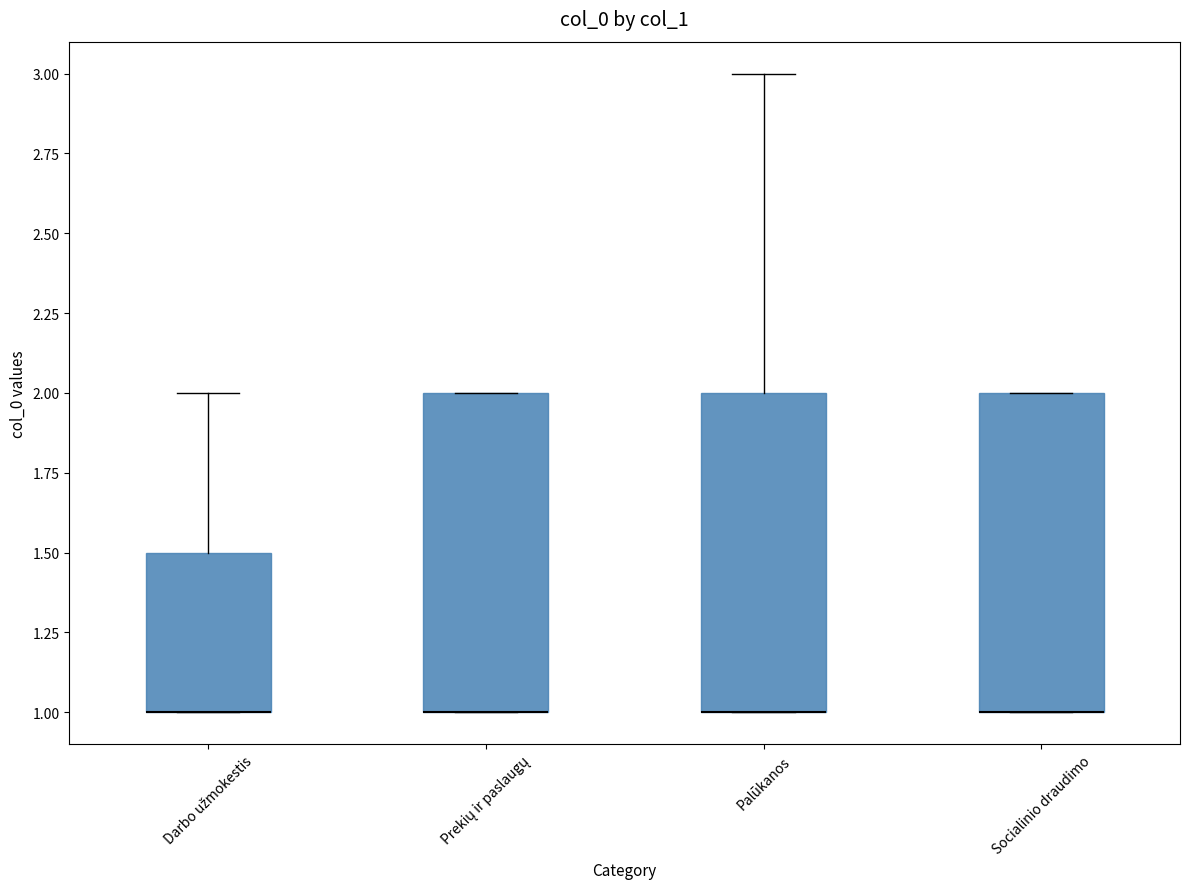

Reading left to right, transcribe this box plot: for each box, give where its median line is, the range the box spans, and where its two whiskers end, as read against the y-axis. The values are not printed on the chart, so give them approximately, as read against the axis.

Darbo užmokestis: median 1.0 (drawn on the box's lower edge), box 1.0 to 1.5, whiskers 1.0 to 2.0
Prekių ir paslaugų: median 1.0 (drawn on the box's lower edge), box 1.0 to 2.0, whiskers 1.0 to 2.0
Palūkanos: median 1.0 (drawn on the box's lower edge), box 1.0 to 2.0, whiskers 1.0 to 3.0
Socialinio draudimo: median 1.0 (drawn on the box's lower edge), box 1.0 to 2.0, whiskers 1.0 to 2.0